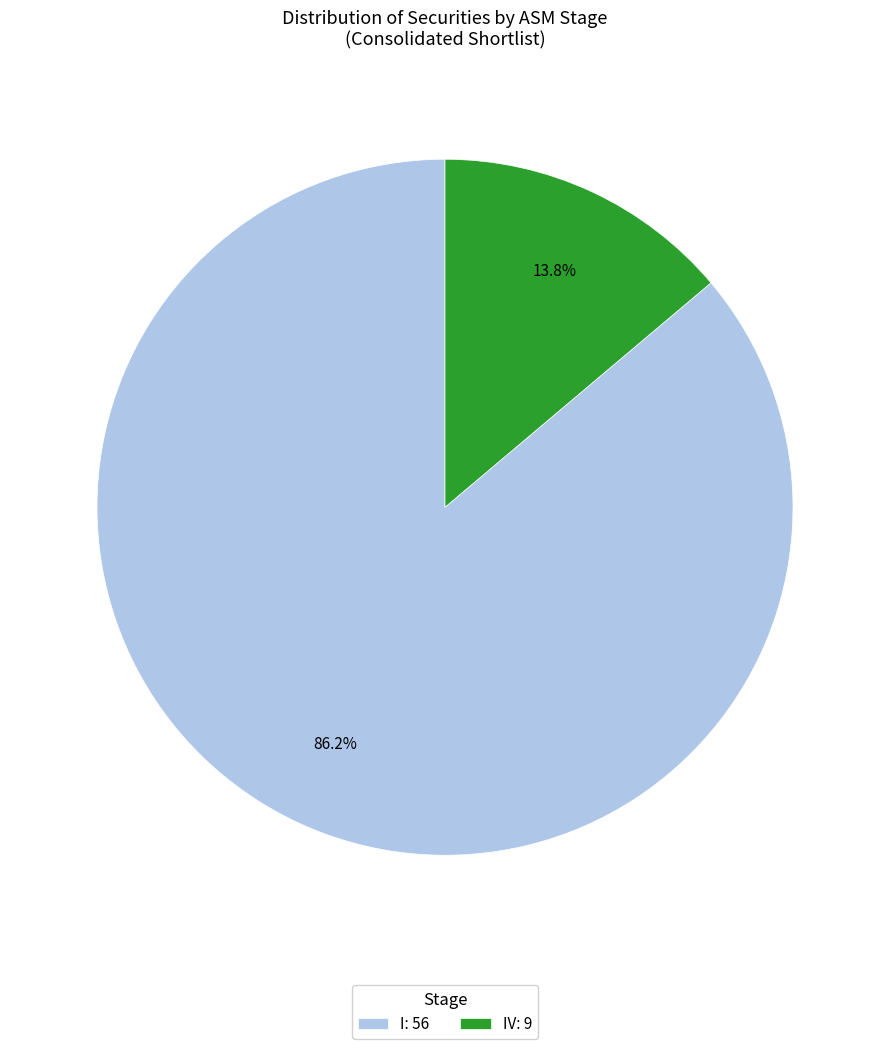

Which category accounts for the majority?

I: 56